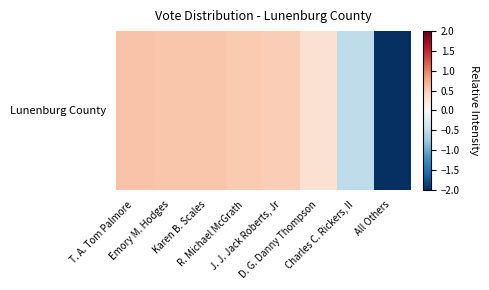

Reading right to left, what are all the values shown in this chart?

-2.5	-0.5	0.3	0.5	0.5	0.5	0.5	0.6